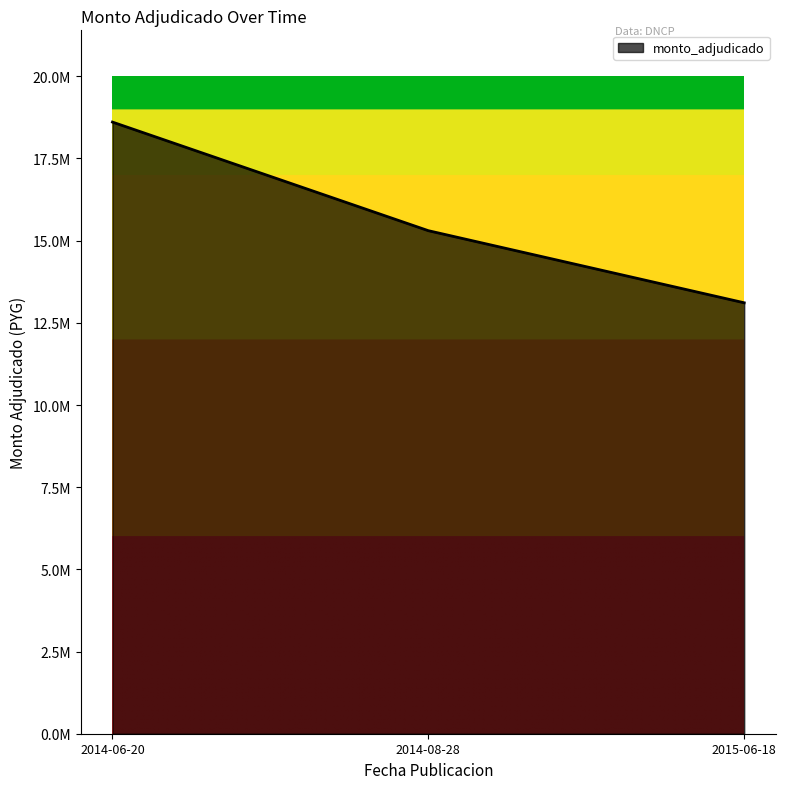

What is the label of the 1st point from the left?

2014-06-20